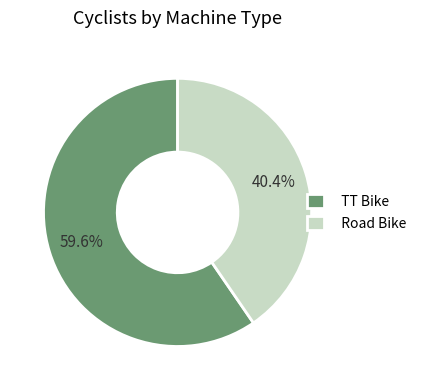

Which has a higher value, TT Bike or Road Bike?

TT Bike